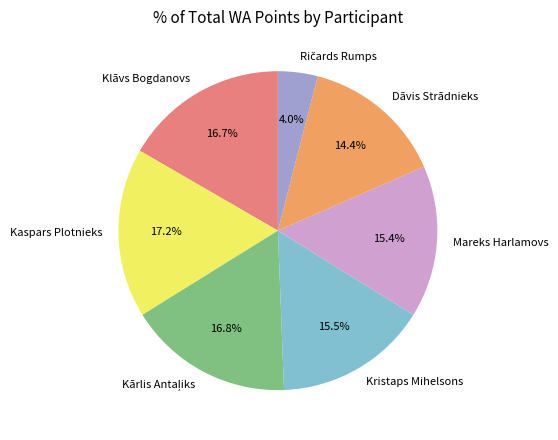

What percentage do Mareks Harlamovs and Dāvis Strādnieks together represent?

29.8%